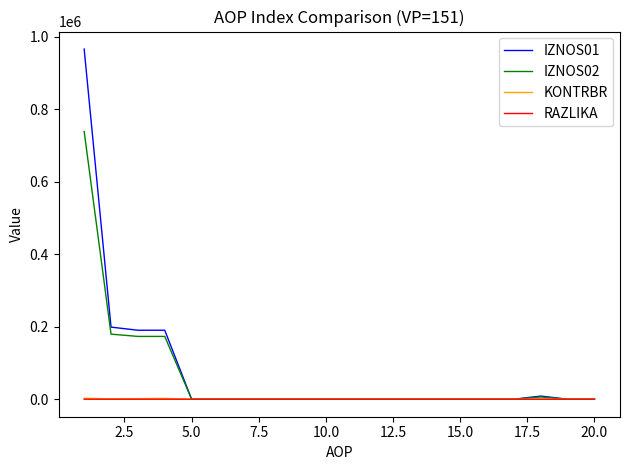

What is the maximum value shown in the chart?

965461.3